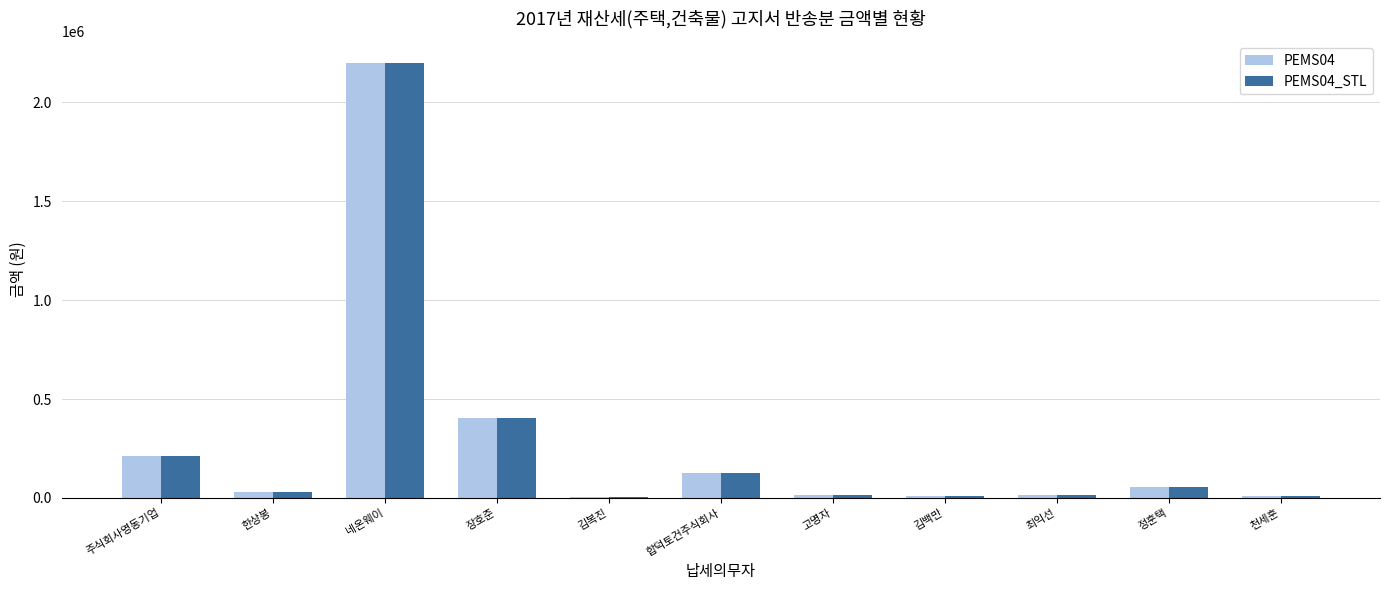

Is the value of PEMS04 at 네온웨이 greater than the value of PEMS04_STL at 주식회사영동기업?

Yes